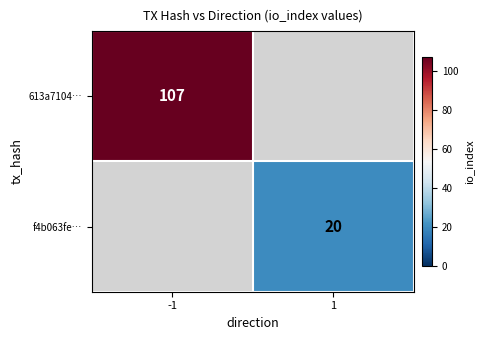

The 613a7104… series shows 187 at -1. True or false?

False